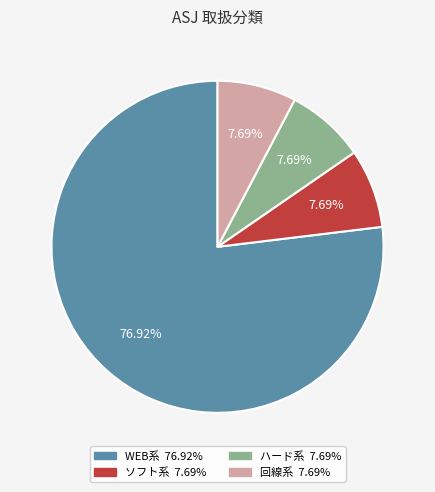

The ソフト系 slice represents 8% of the pie. True or false?

True